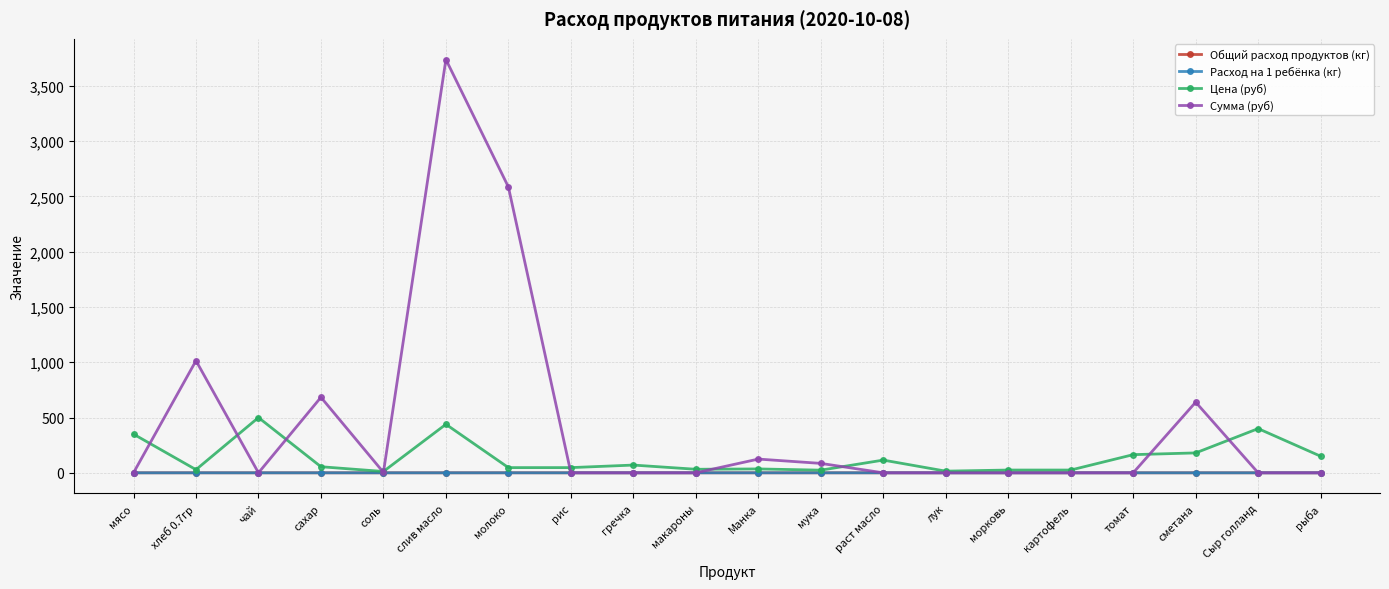

Reading left to right, transcribe all the data shown in this chart.

Общий расход продуктов (кг): мясо=0.0	хлеб 0.7гр=0.1	чай=0.0	сахар=0.0	соль=0.0	слив масло=0.0	молоко=0.2	рис=0.0	гречка=0.0	макароны=0.0	Манка=0.0	мука=0.0	раст масло=0.0	лук=0.0	морковь=0.0	картофель=0.0	томат=0.0	сметана=0.0	Сыр голланд=0.0	рыба=0.0
Расход на 1 ребёнка (кг): мясо=0.0	хлеб 0.7гр=0.1	чай=0.0	сахар=0.0	соль=0.0	слив масло=0.0	молоко=0.2	рис=0.0	гречка=0.0	макароны=0.0	Манка=0.0	мука=0.0	раст масло=0.0	лук=0.0	морковь=0.0	картофель=0.0	томат=0.0	сметана=0.0	Сыр голланд=0.0	рыба=0.0
Цена (руб): мясо=350.0	хлеб 0.7гр=28.6	чай=500.0	сахар=55.0	соль=12.0	слив масло=438.9	молоко=47.0	рис=47.0	гречка=70.0	макароны=32.0	Манка=35.0	мука=24.0	раст масло=115.0	лук=15.0	морковь=25.0	картофель=25.0	томат=164.3	сметана=180.0	Сыр голланд=400.0	рыба=150.0
Сумма (руб): мясо=0.0	хлеб 0.7гр=1014.2	чай=0.0	сахар=683.4	соль=4.3	слив масло=3739.3	молоко=2586.2	рис=0.0	гречка=0.0	макароны=0.0	Манка=124.2	мука=85.2	раст масло=0.0	лук=0.0	морковь=0.0	картофель=0.0	томат=0.0	сметана=639.0	Сыр голланд=0.0	рыба=0.0